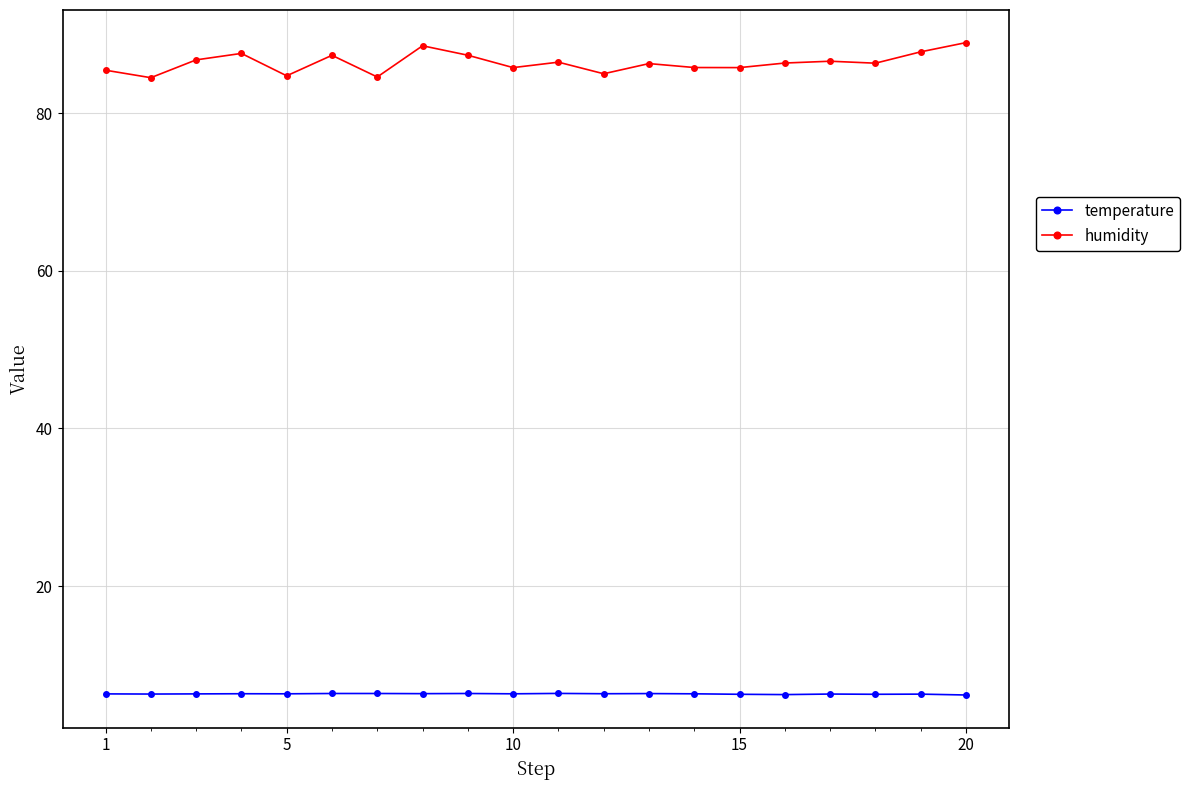

At how many categories does at least one series exceed 35?

20